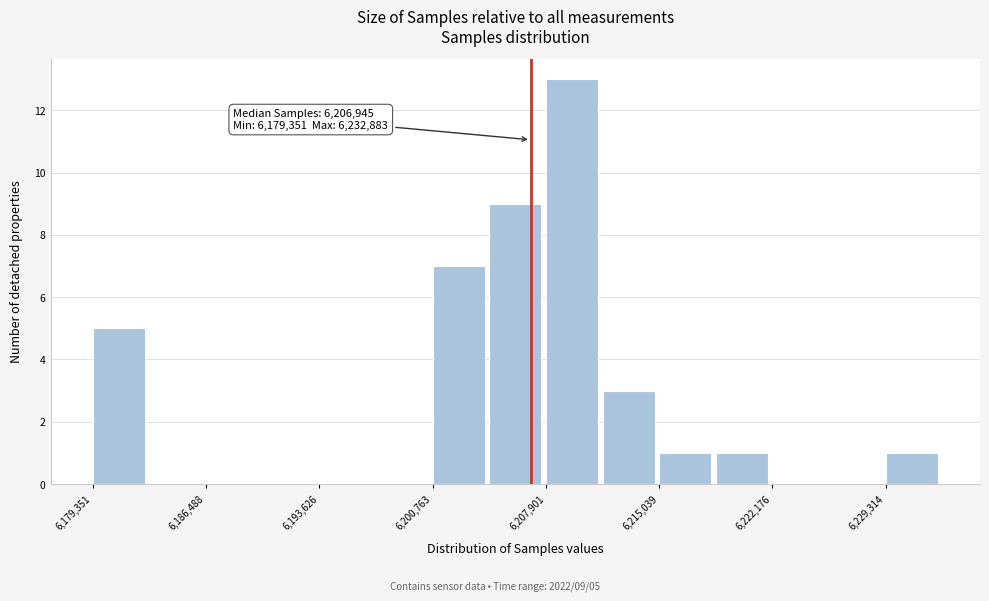

Around what value on the x-axis is the tallest bar? Give the approximate position of its centre, as read against the axis.

6210000